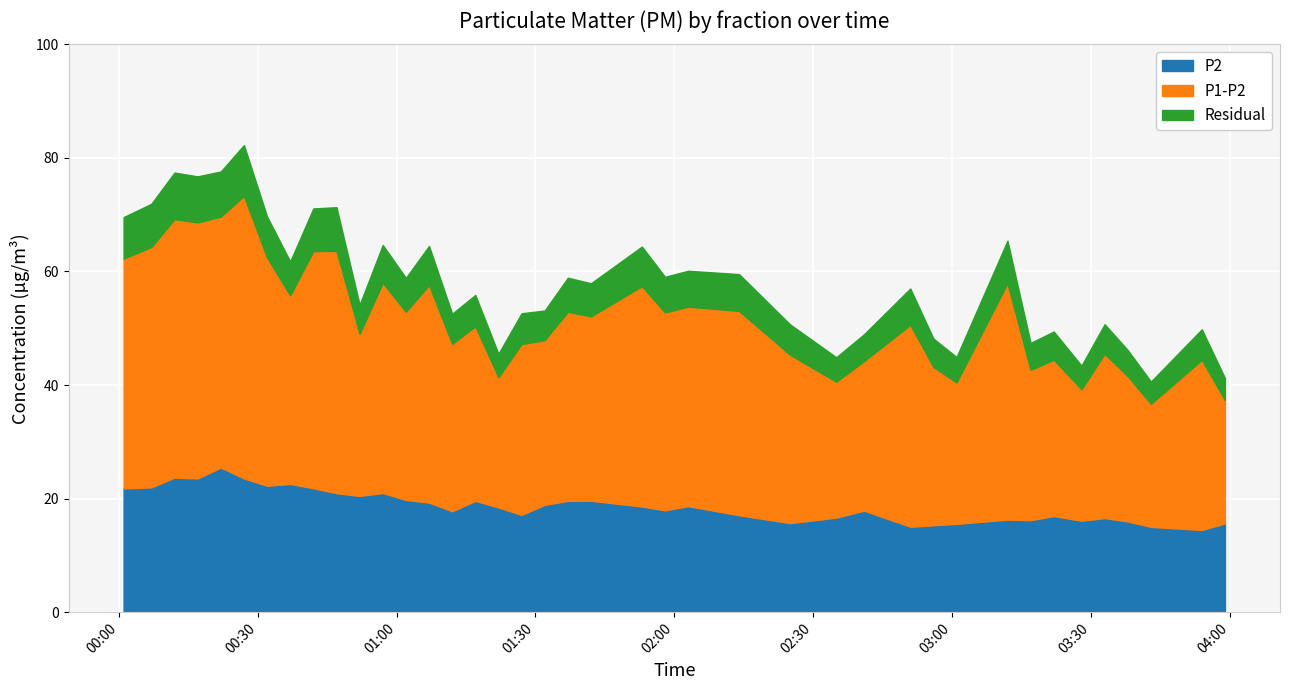

True or false: Residual and P1 cross at least once.

False